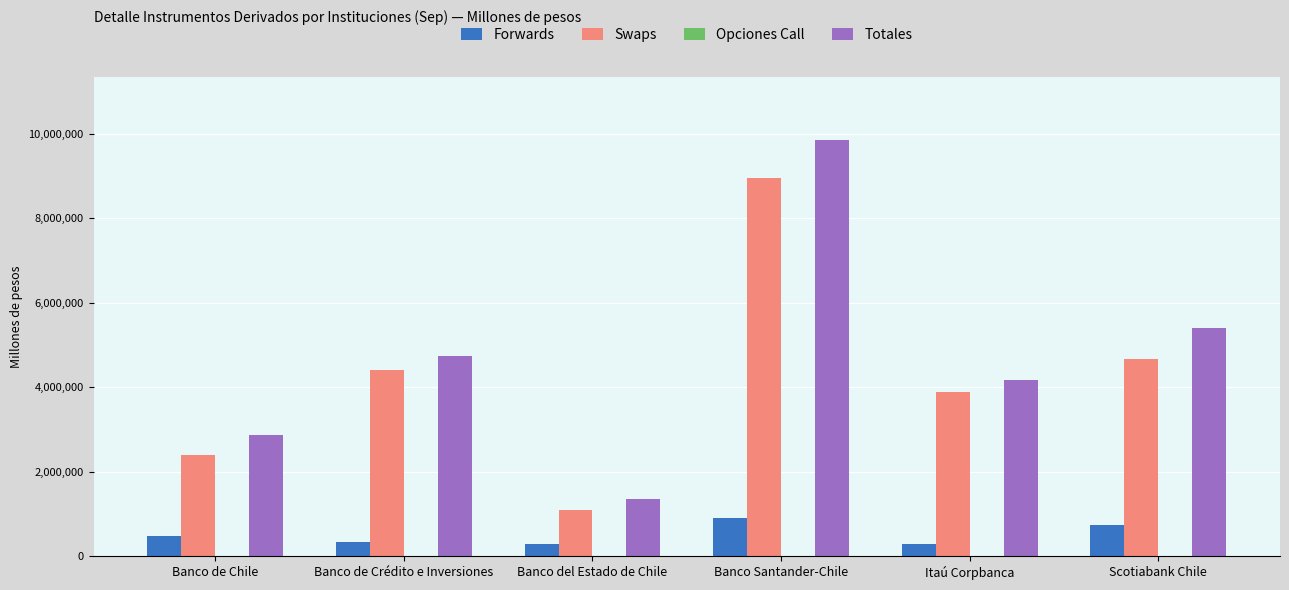

Which series has the largest total across all categories?

Totales